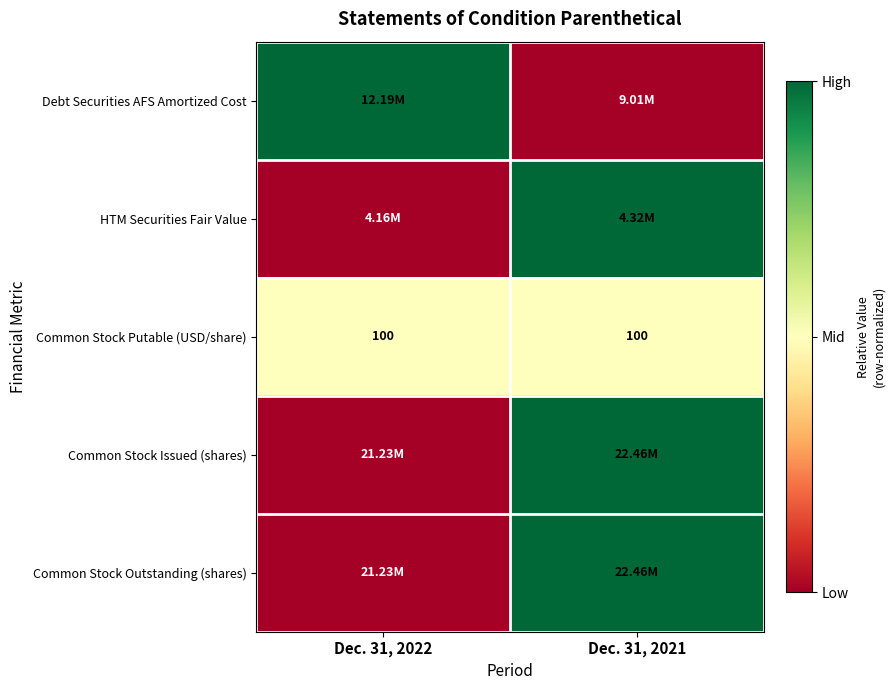

What is the sum of the Common Stock Putable (USD/share) values at Dec. 31, 2022 and Dec. 31, 2021?

200